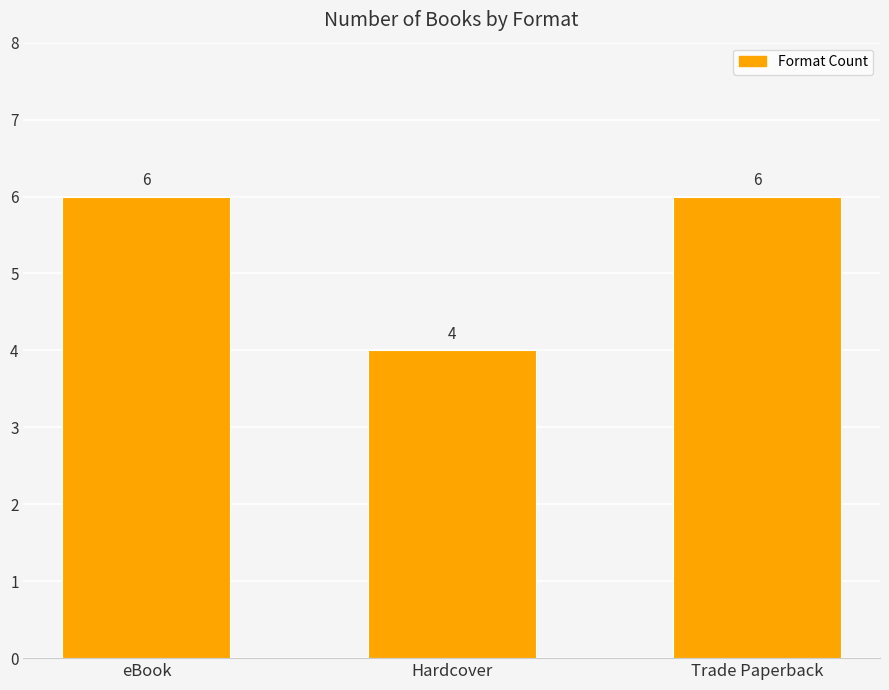

Are the bars grouped side by side (vs. stacked)?

No